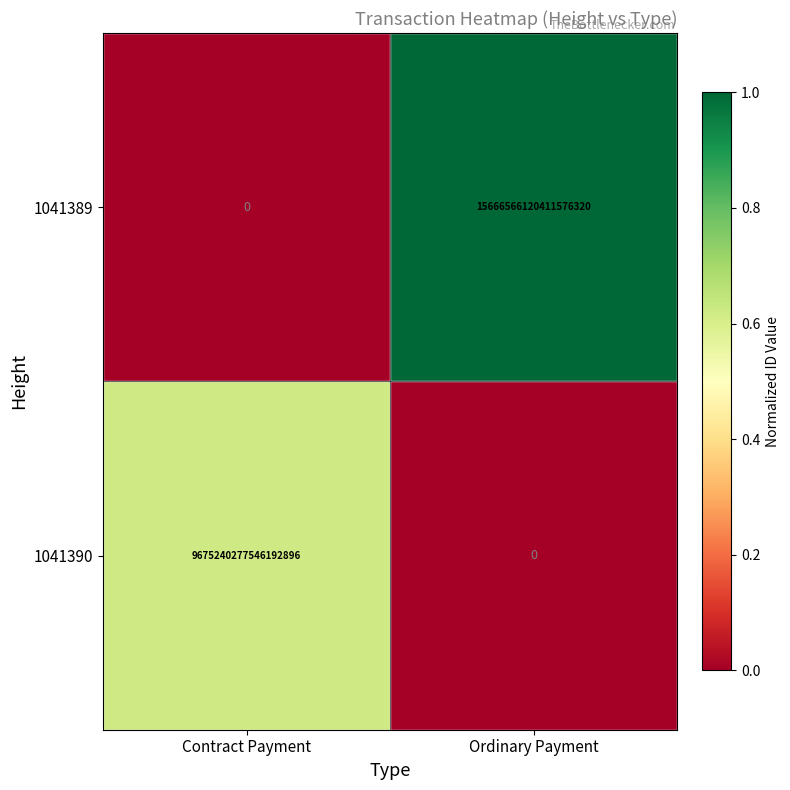

Where is 1041389 nearest to the value 7833283060205788160?

Contract Payment